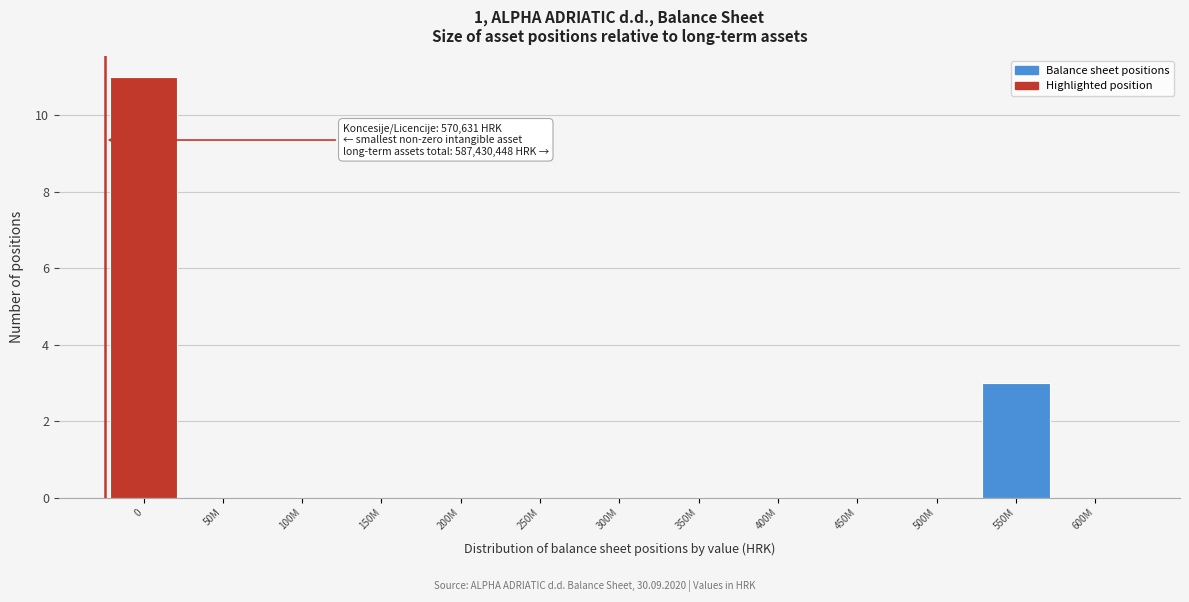

Reading left to right, list all the values displayed in this chart.

0=11	50M=0	100M=0	150M=0	200M=0	250M=0	300M=0	350M=0	400M=0	450M=0	500M=0	550M=3	600M=0